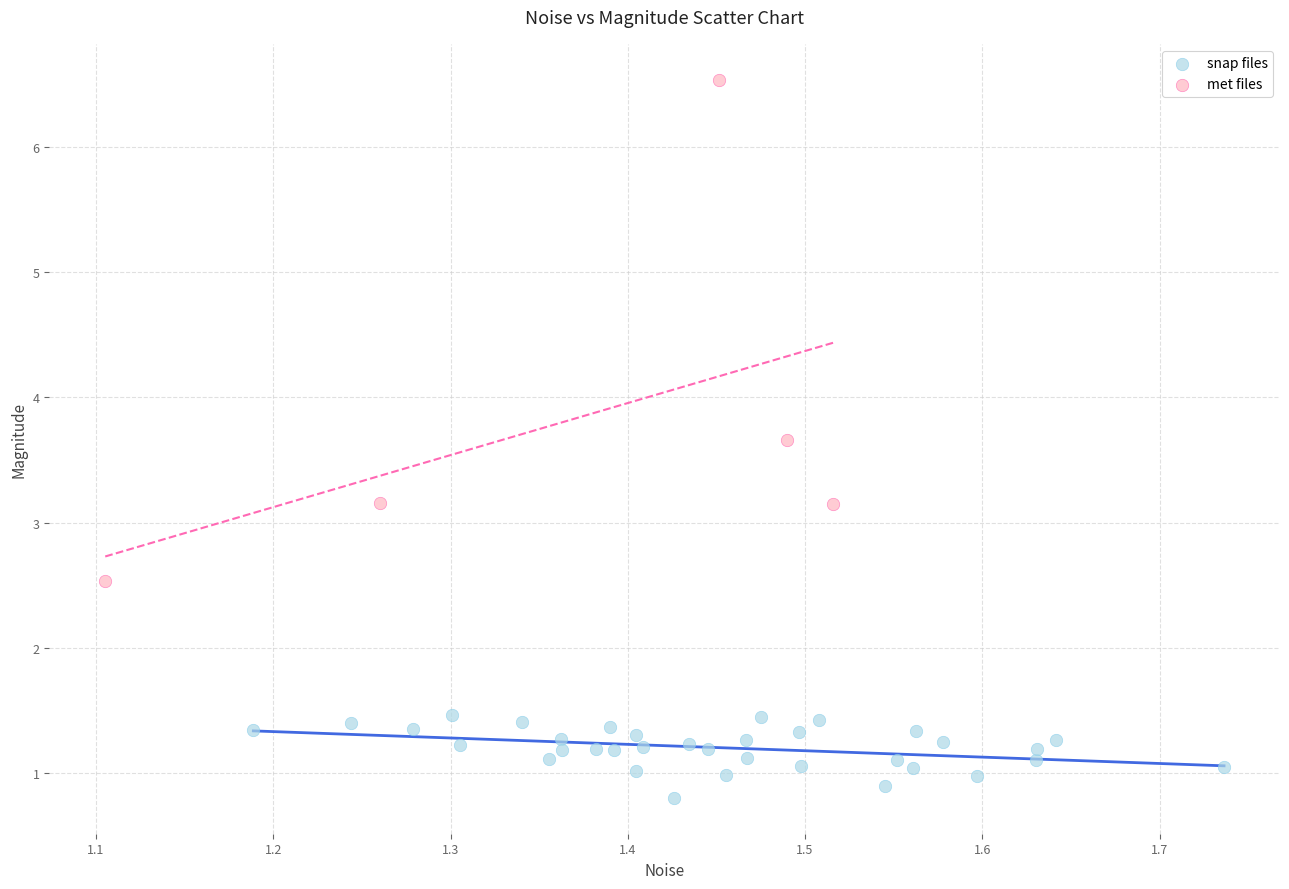

Which series contains the highest Y value?

met files